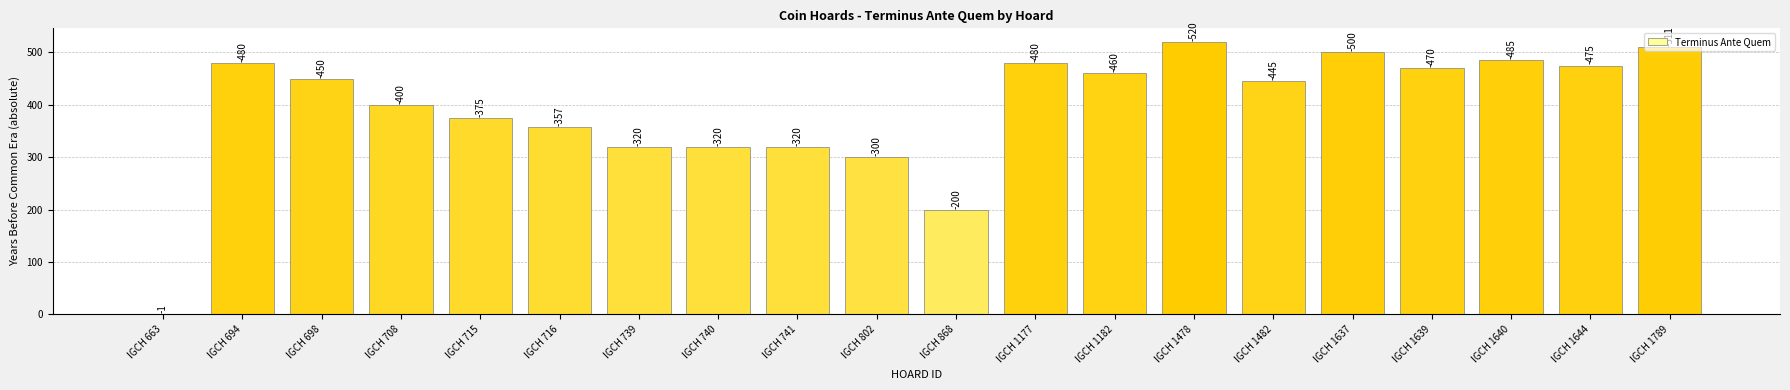

Rank the categories by value from lowest to highest.

IGCH 663, IGCH 868, IGCH 802, IGCH 739, IGCH 740, IGCH 741, IGCH 716, IGCH 715, IGCH 708, IGCH 1482, IGCH 698, IGCH 1182, IGCH 1639, IGCH 1644, IGCH 694, IGCH 1177, IGCH 1640, IGCH 1637, IGCH 1789, IGCH 1478